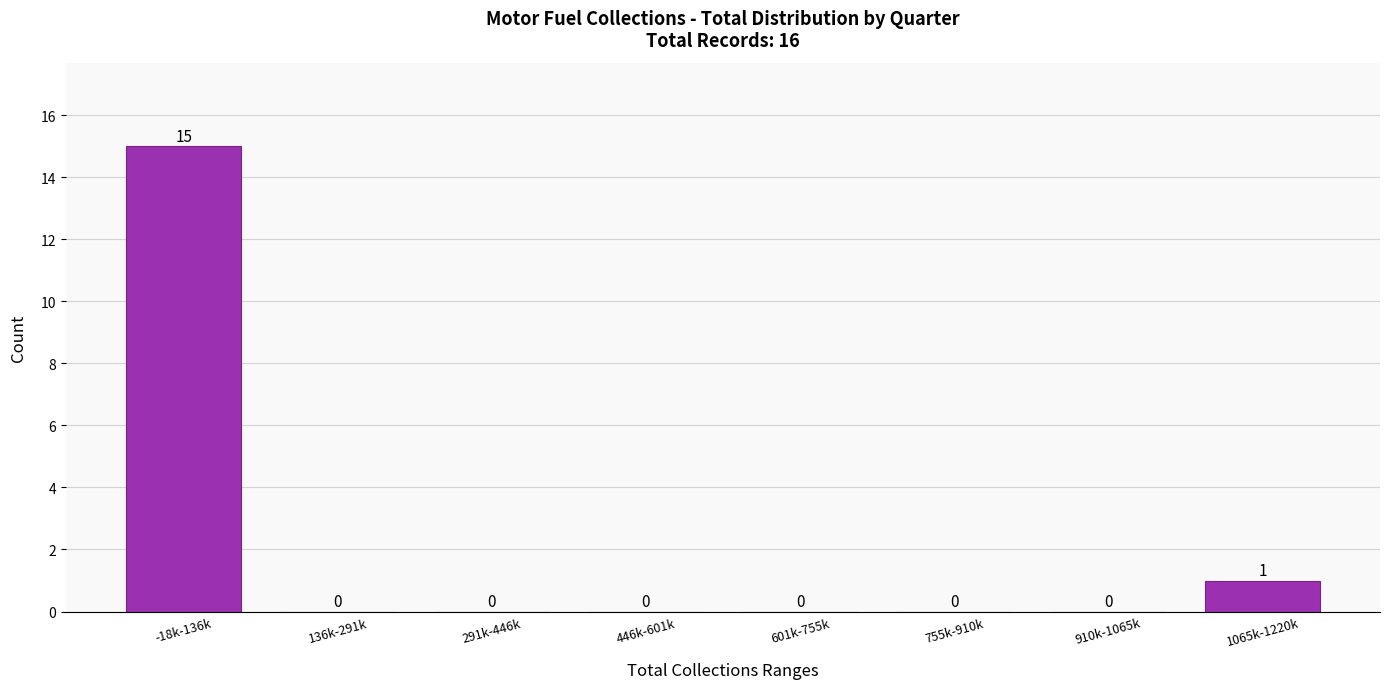

Reading left to right, transcribe all the data shown in this chart.

-18k-136k=15	136k-291k=0	291k-446k=0	446k-601k=0	601k-755k=0	755k-910k=0	910k-1065k=0	1065k-1220k=1